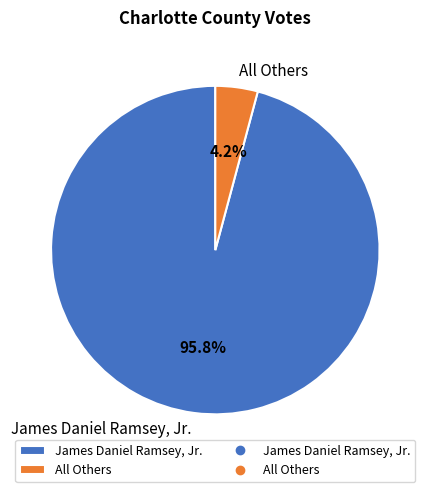

Combined, what portion of the pie is James Daniel Ramsey, Jr. and All Others?

100.0%